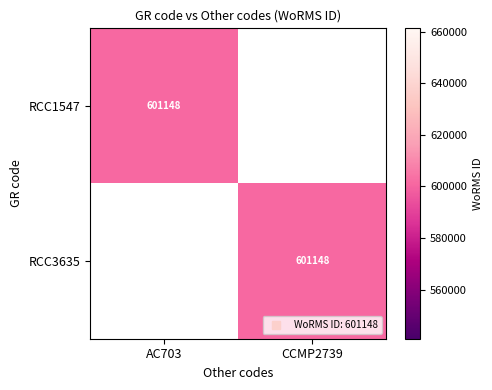

What is the total value across all series at AC703?

601148